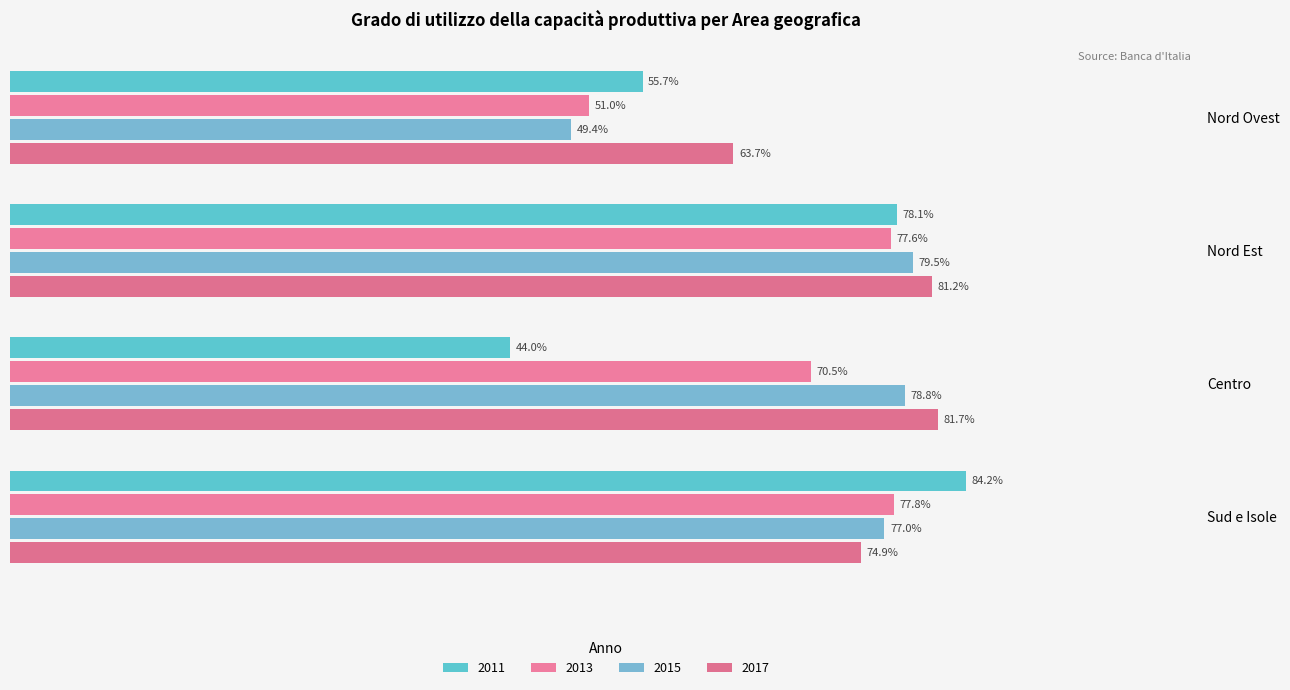

What is the difference between the maximum and minimum values in the 2013 series?

26.8